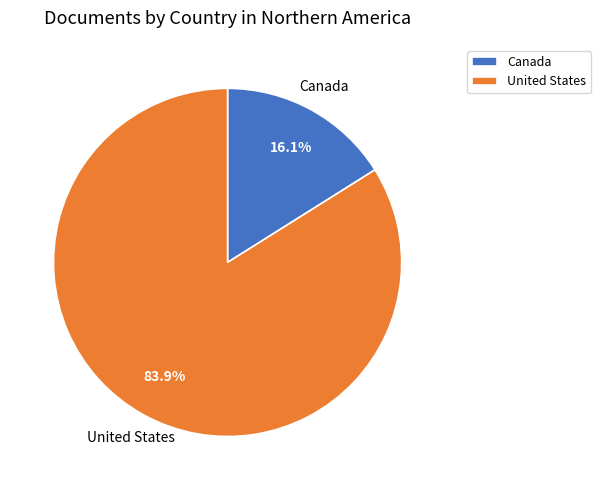

Which slice is the largest?

United States